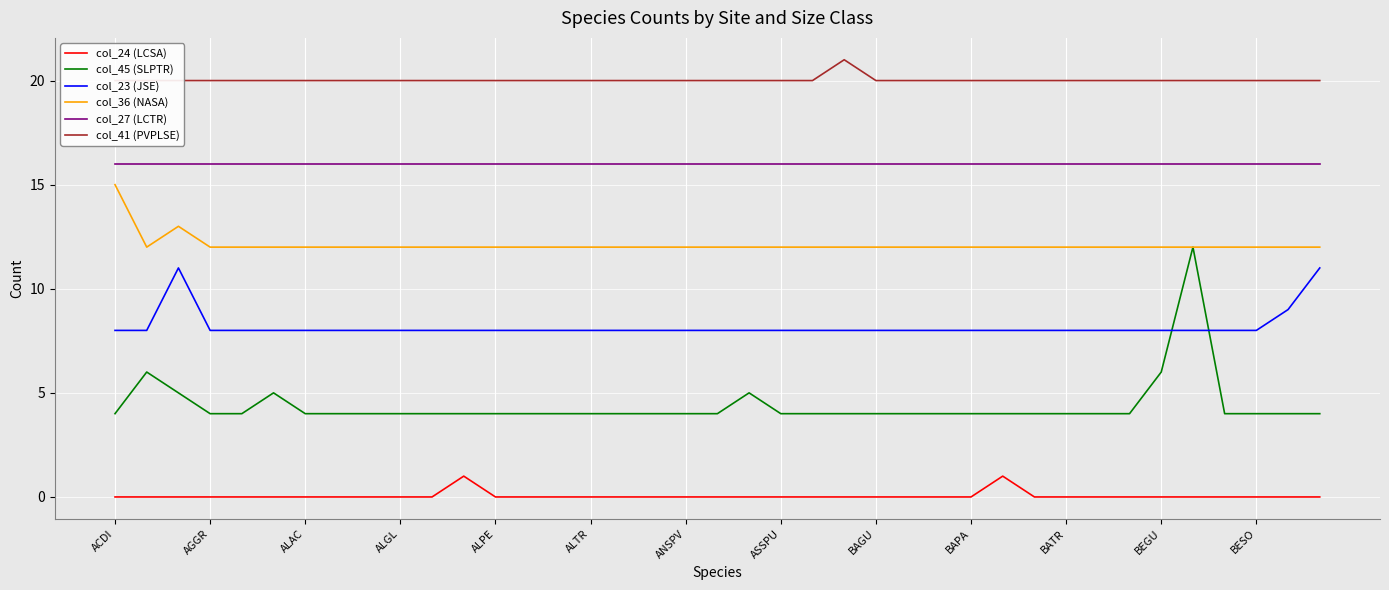

At which label does col_41 (PVPLSE) reach its minimum?

ACDI